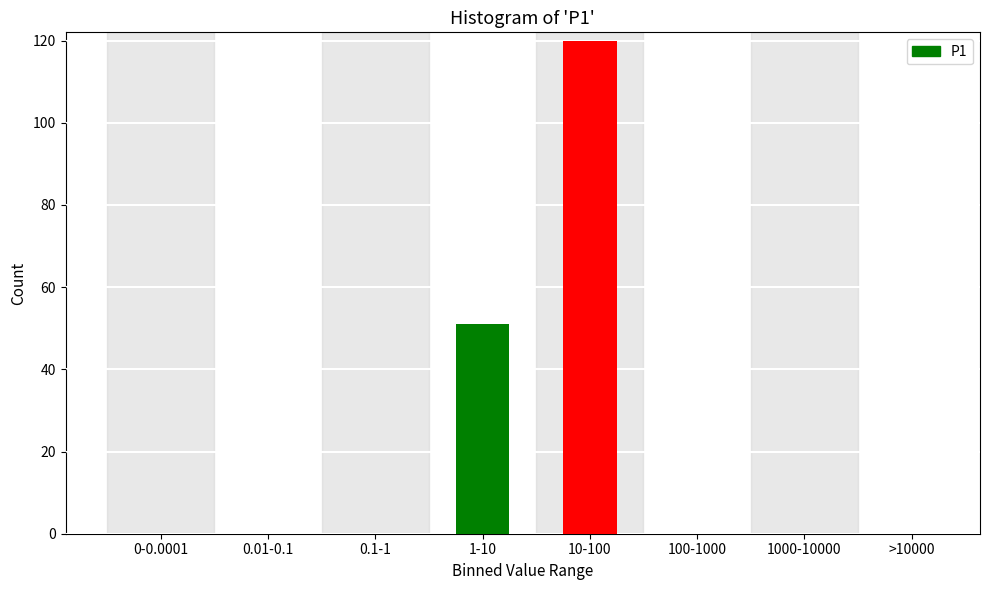

Reading right to left, transcribe all the data shown in this chart.

>10000=0	1000-10000=0	100-1000=0	10-100=120	1-10=51	0.1-1=0	0.01-0.1=0	0-0.0001=0